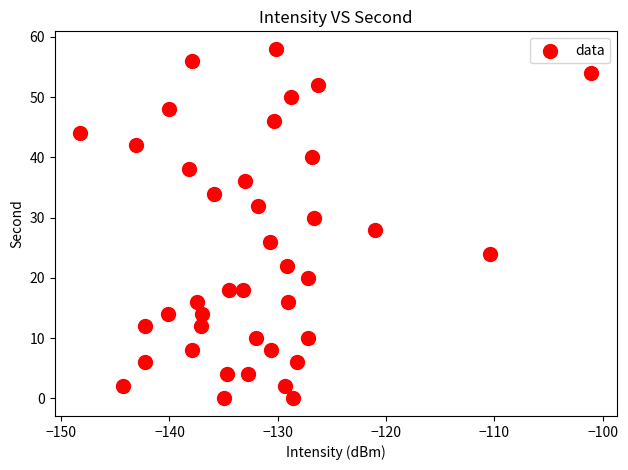

What is the range of Y values (max minus min)?

58